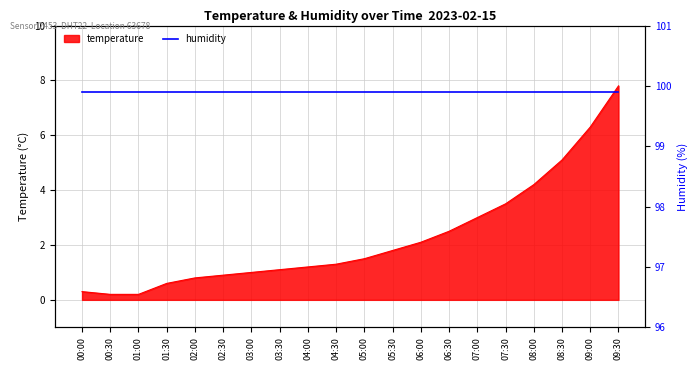

What is the average value?

2.3